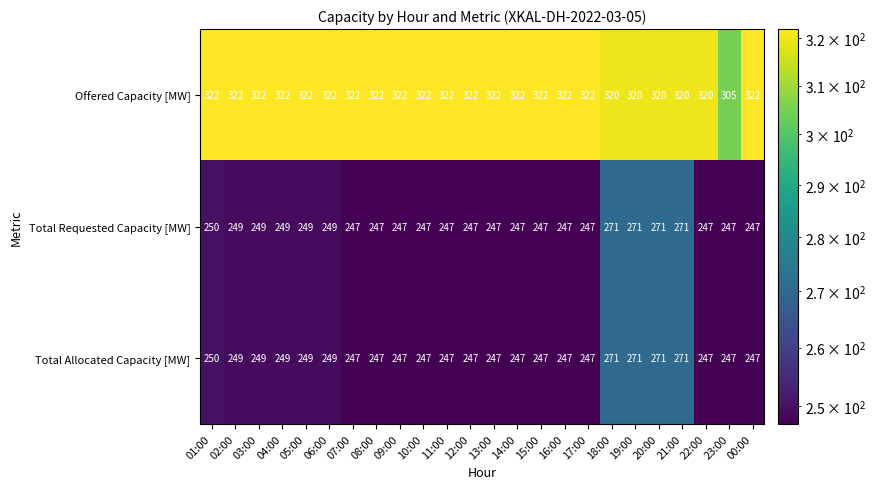

What is the difference between the maximum and minimum values in the Offered Capacity [MW] series?

17